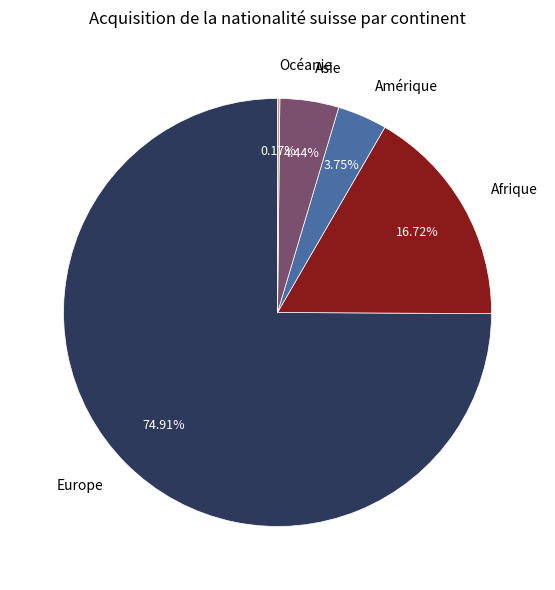

Which category accounts for the majority?

Europe